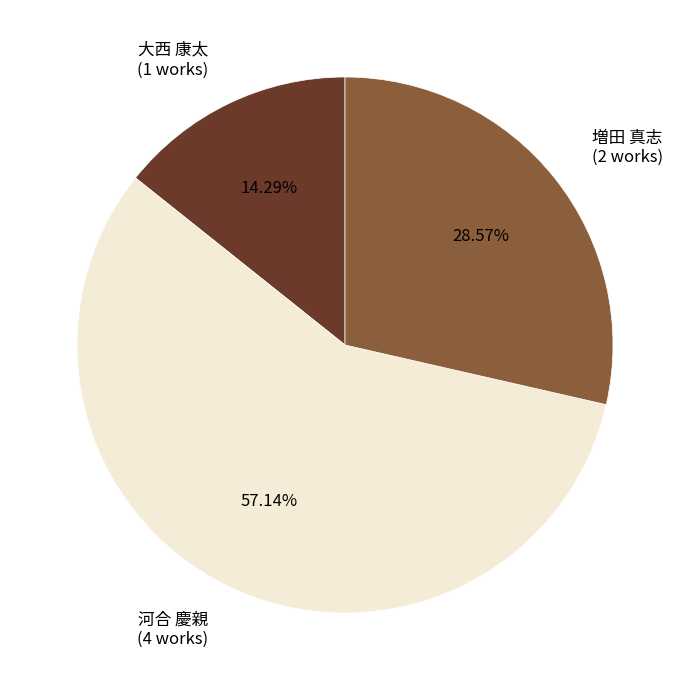

Approximately how many times larger is the value at 増田 真志 (2 works) compared to 大西 康太 (1 works)?

2.0